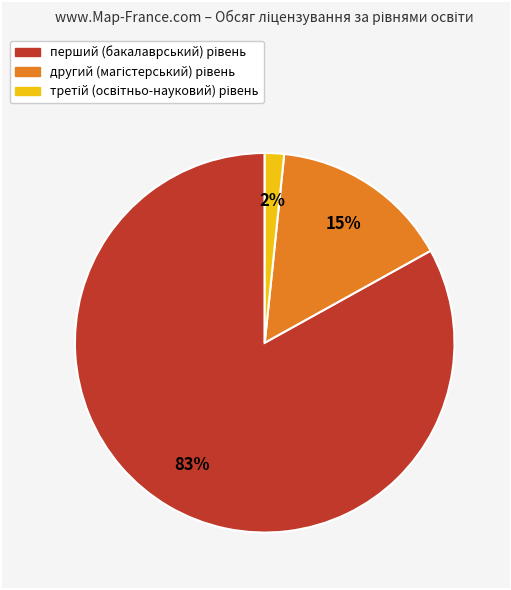

To the nearest percent, what is the average slice percentage?

33%